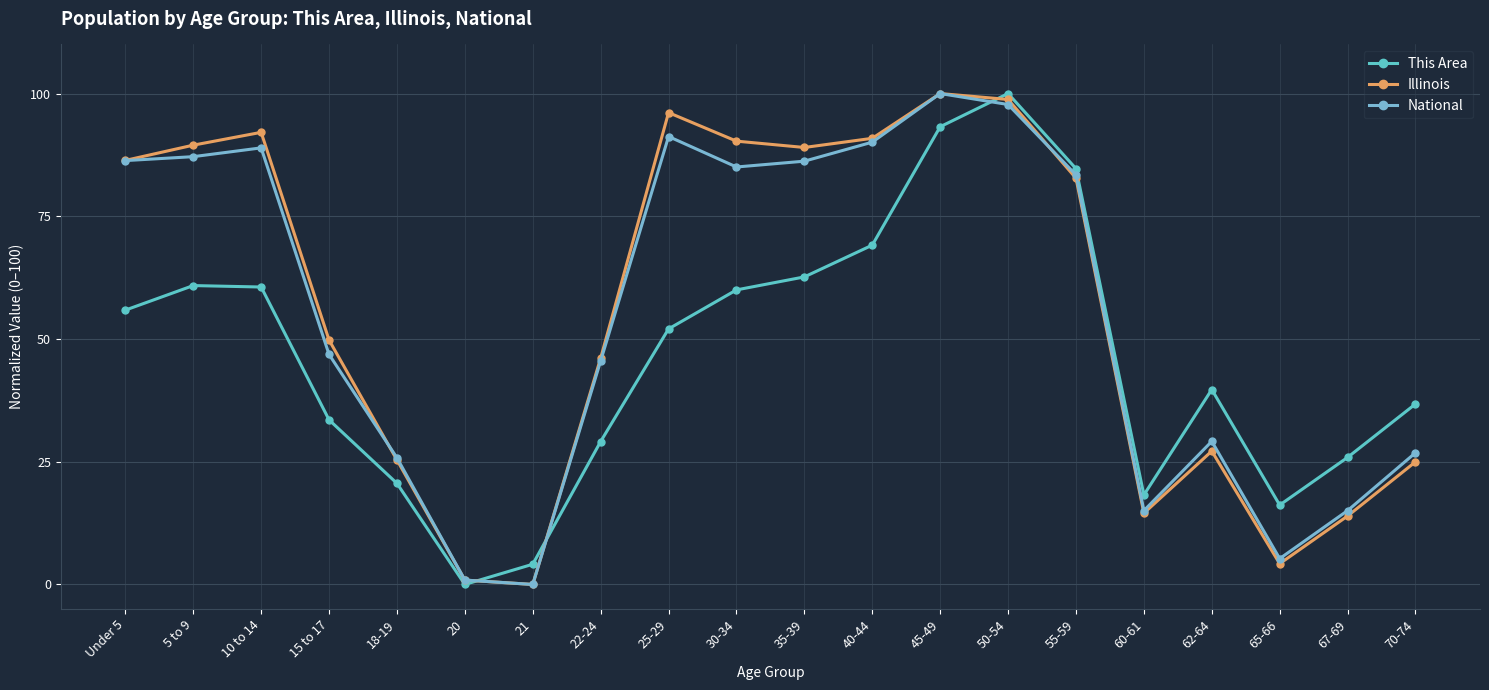

True or false: This Area has a value of 6.6 at 60-61.

False